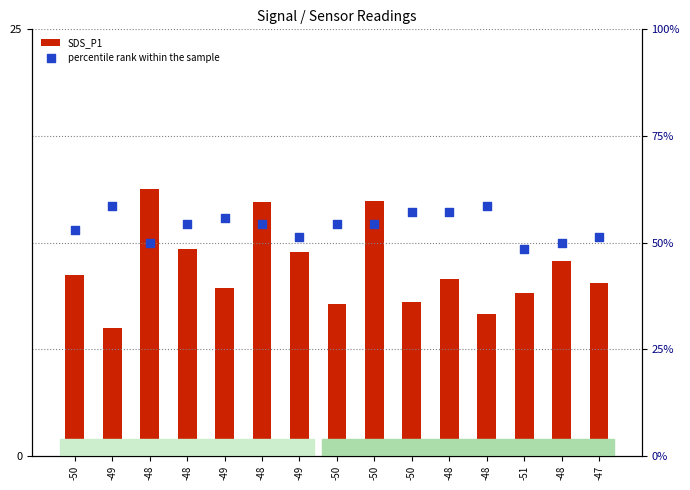

Which series contains the lowest Y value?

SDS_P1